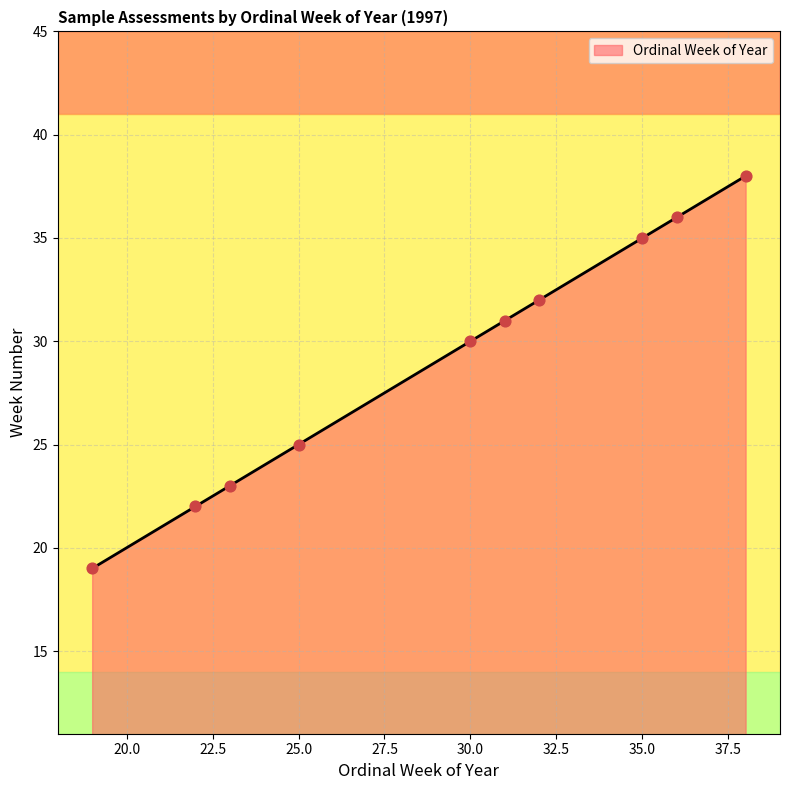

What is the difference between the maximum and minimum values?

19